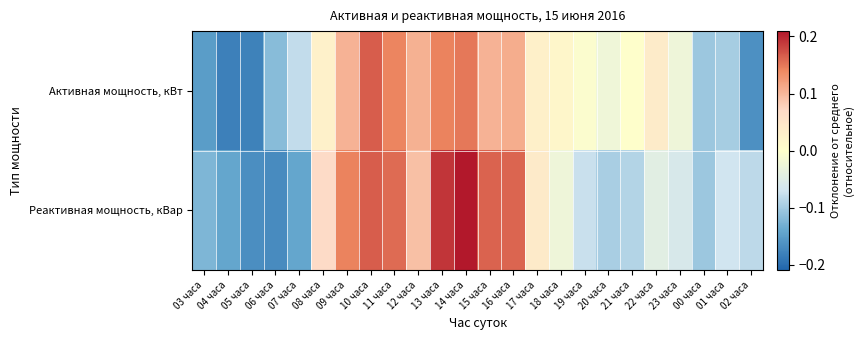

Which series has the widest spread of values?

Реактивная мощность, кВар